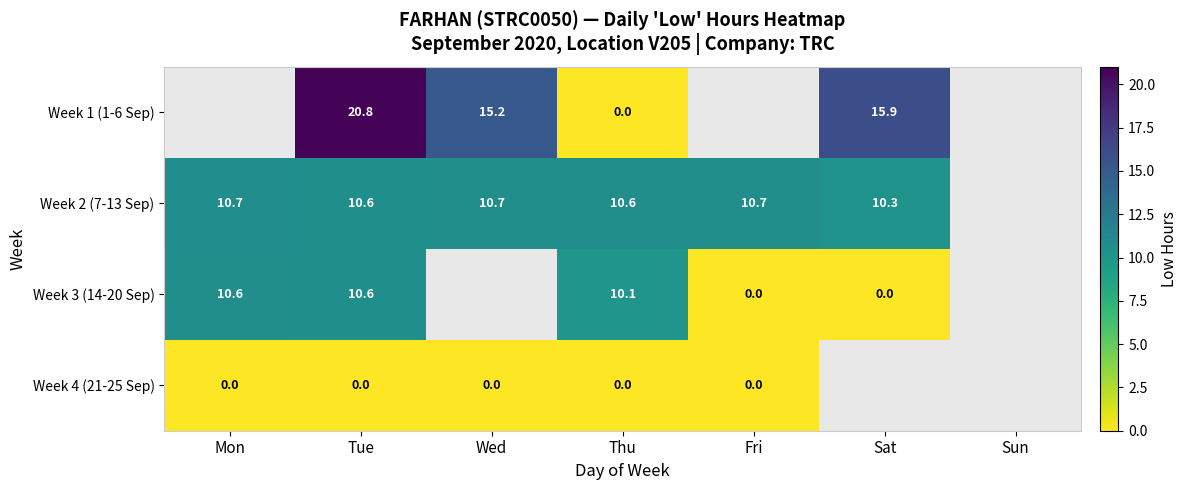

Is the value of Week 3 (14-20 Sep) at Mon greater than the value of Week 1 (1-6 Sep) at Tue?

No